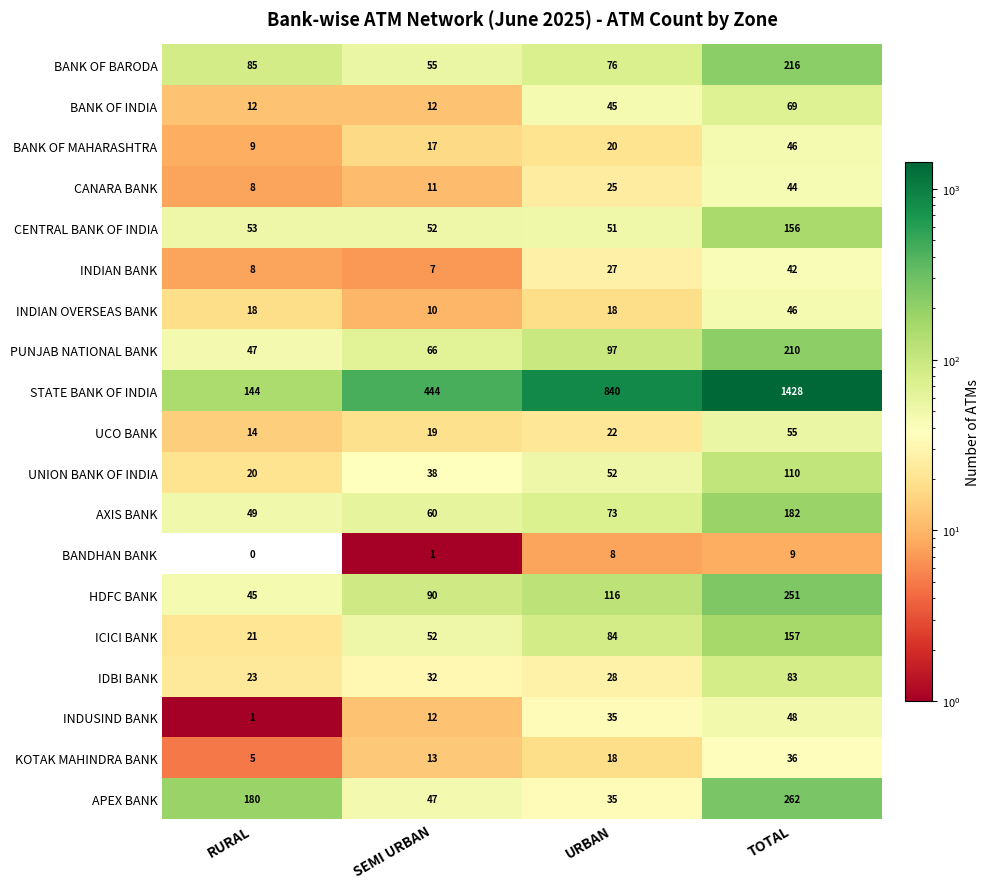

Between RURAL and URBAN, which series saw the biggest shift?

STATE BANK OF INDIA